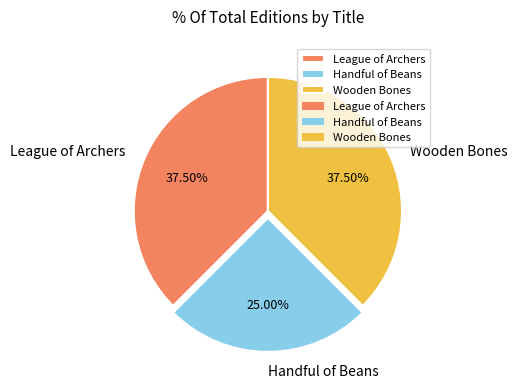

What percentage is NOT represented by League of Archers?

62.5%